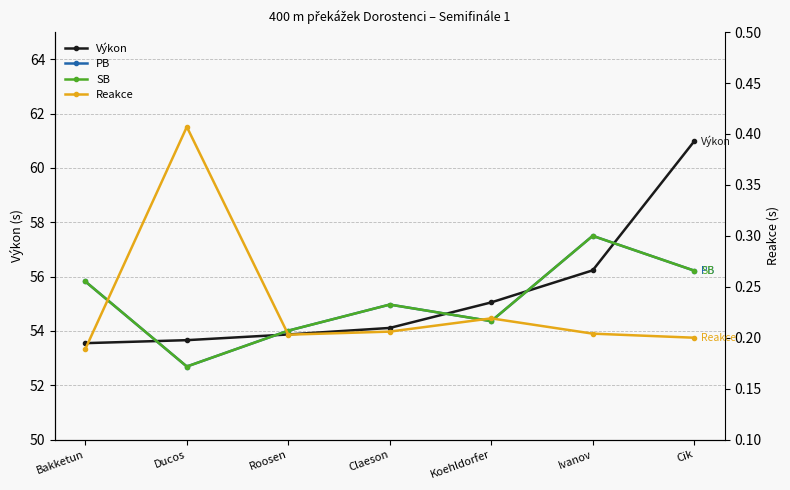

What is the label of the 1st point from the right?

Cik